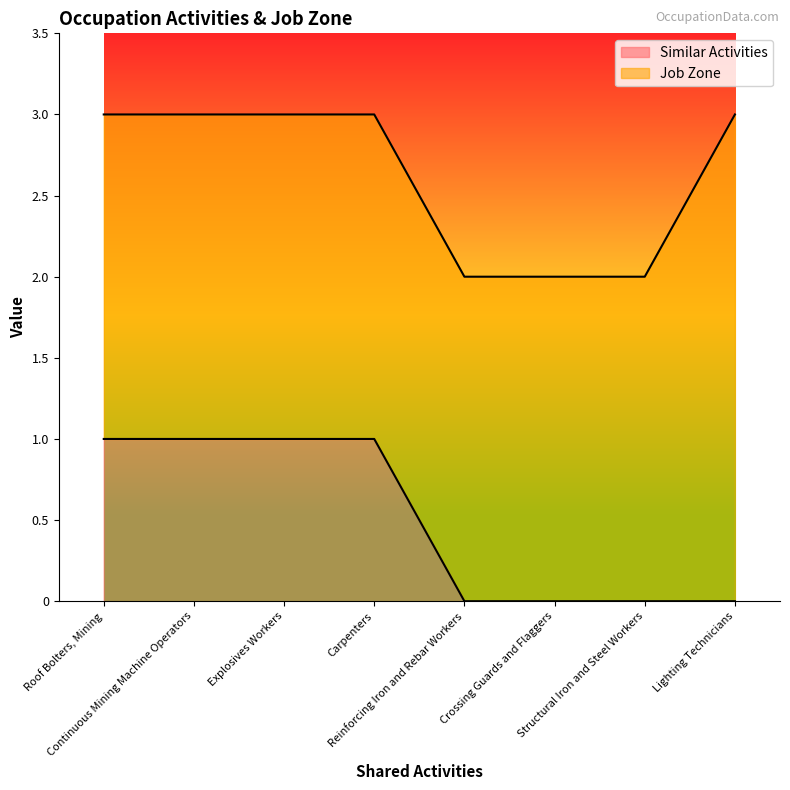

What is the value of the 1st point from the left?

1